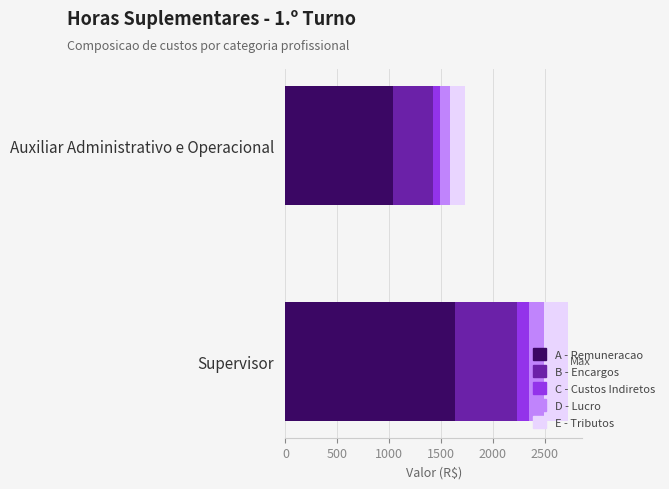

At which category is the sum across all series the highest?

Supervisor